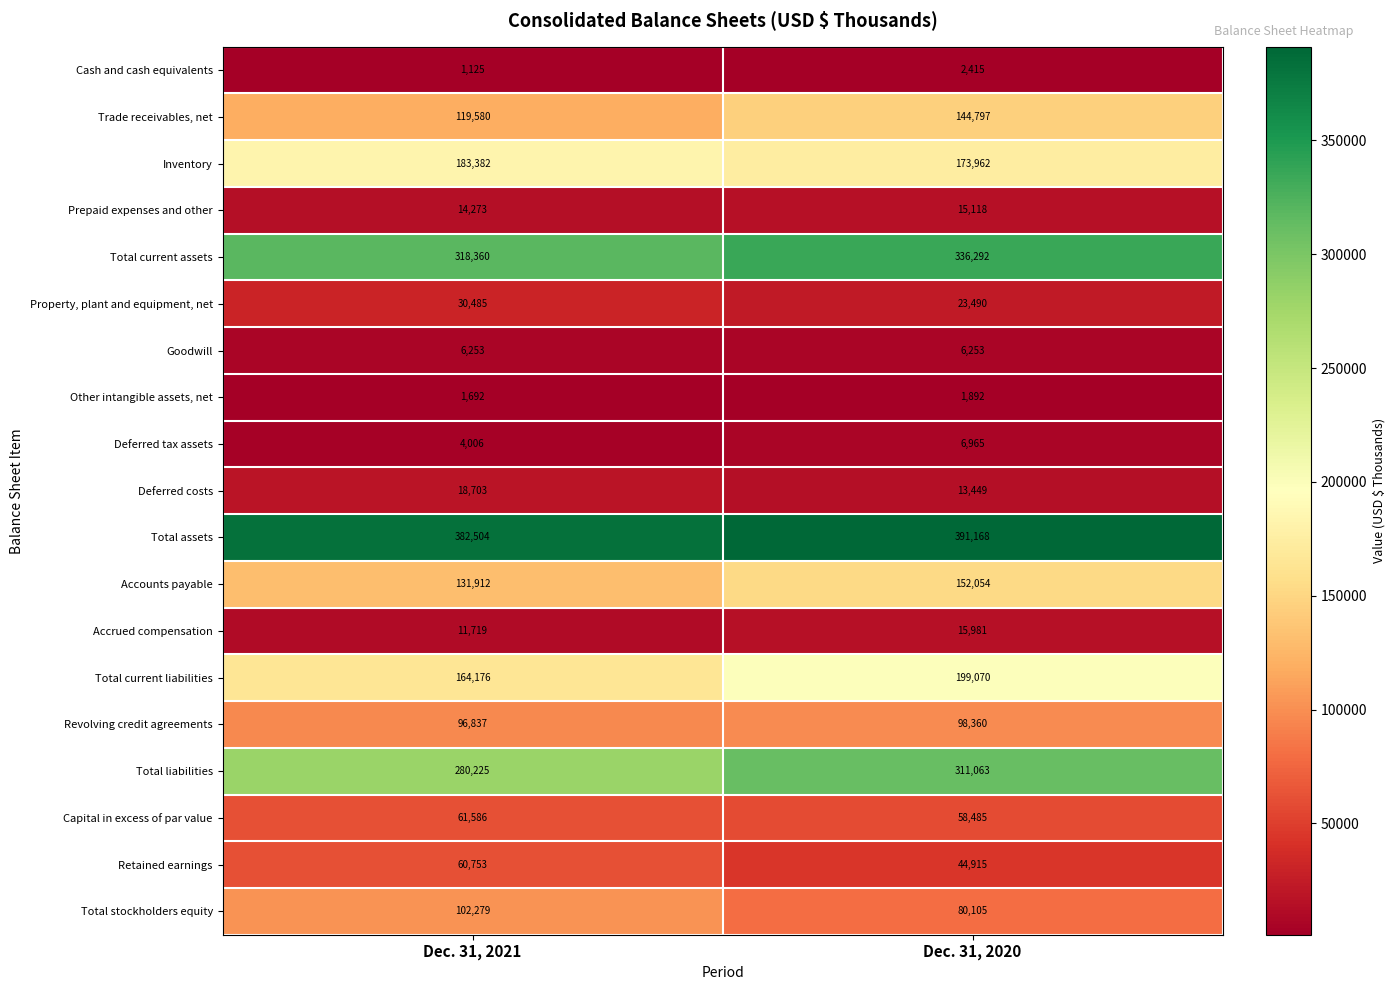

Where is Trade receivables, net nearest to the value 132188?

Dec. 31, 2021